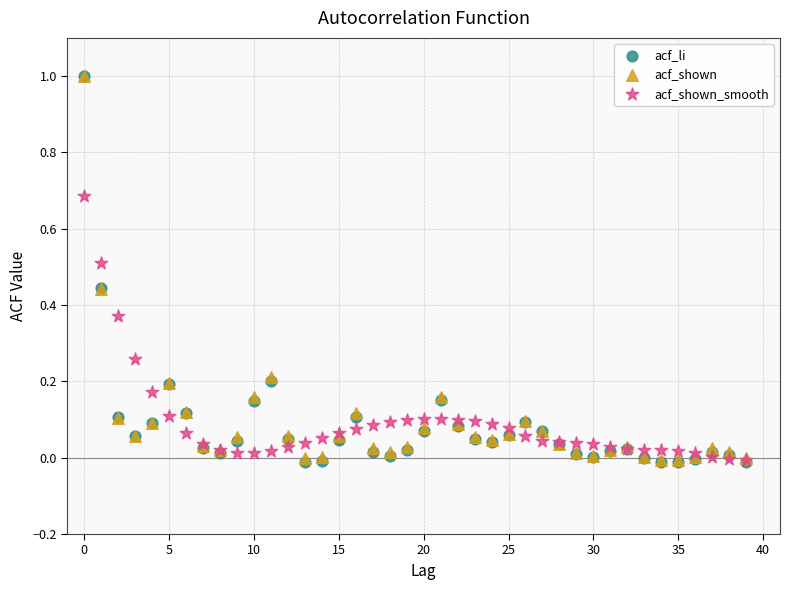

What are all the series names shown in the legend?

acf_li, acf_shown, acf_shown_smooth